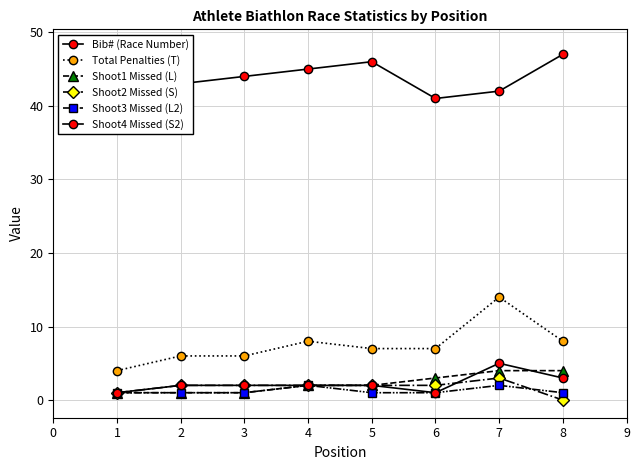

What is the sum of the Total Penalties (T) values at 3 and 6?

13